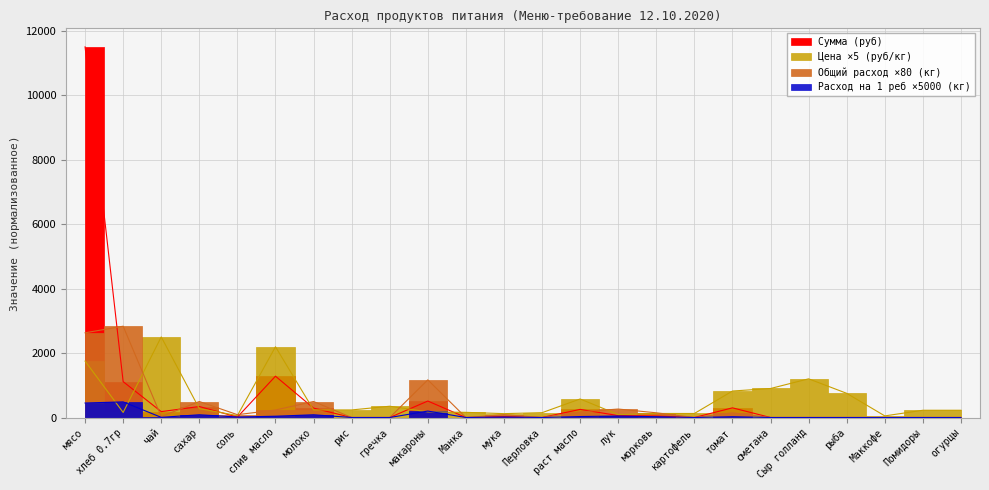

What are all the series names shown in the legend?

Сумма (руб), Общий расход (кг), Цена (руб/кг), Расход на 1 реб (кг)